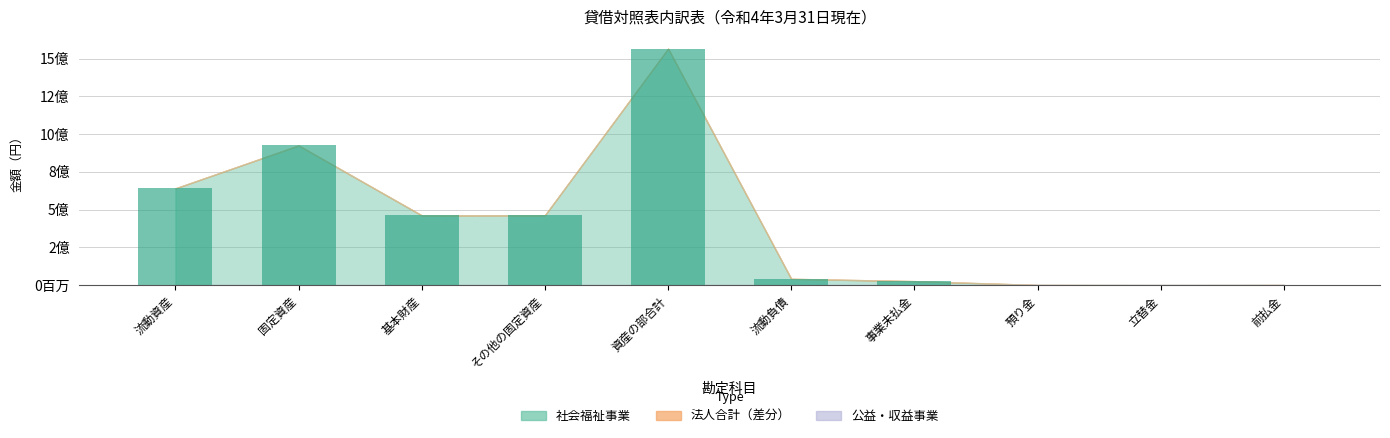

Are the bars horizontal?

No